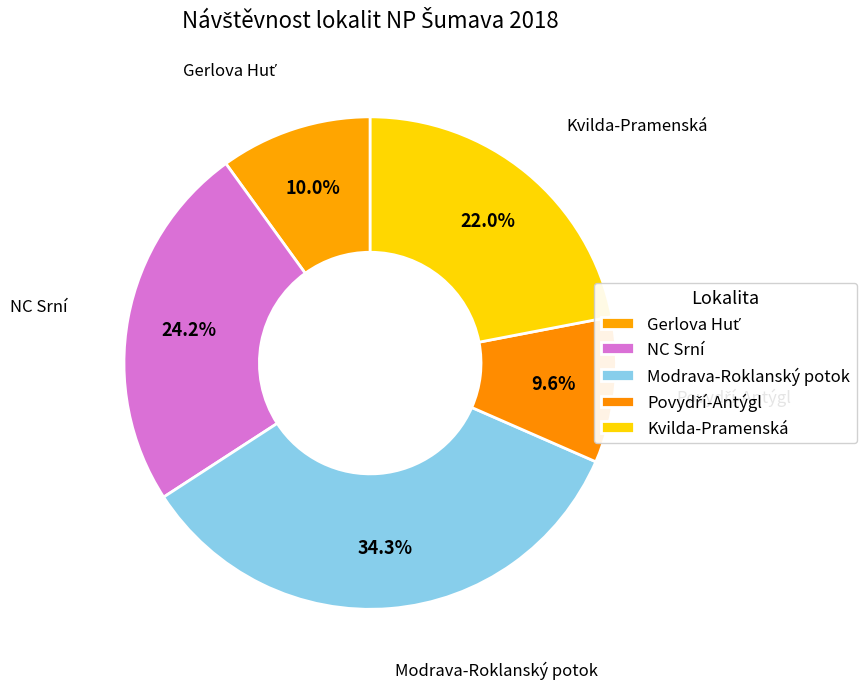

To the nearest percent, what percentage of the pie is NC Srní?

24%